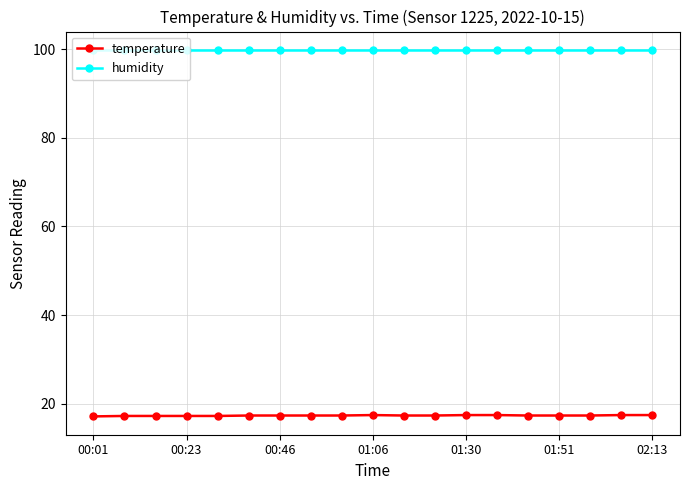

Which series has the widest spread of values?

temperature